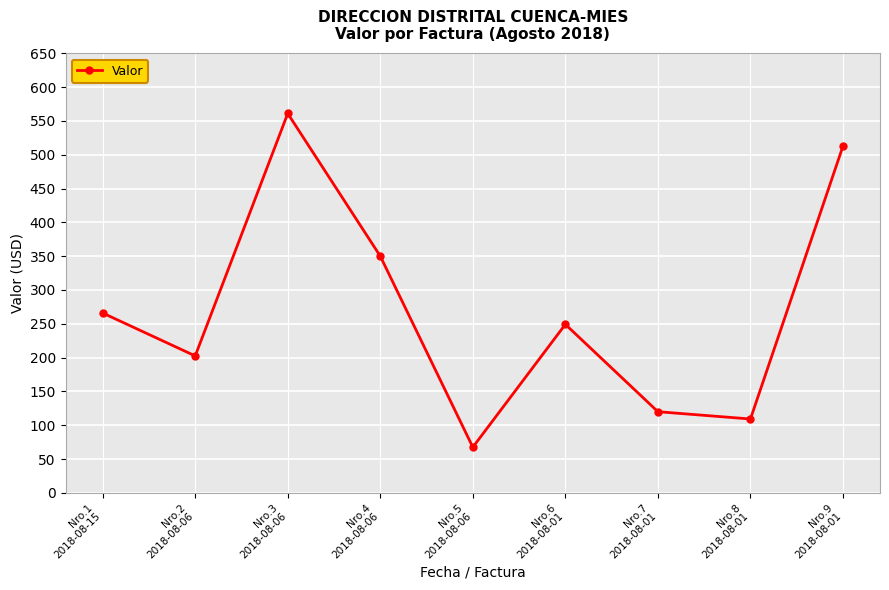

List the labels in order of value, smallest first.

Nro.5
2018-08-06, Nro.8
2018-08-01, Nro.7
2018-08-01, Nro.2
2018-08-06, Nro.6
2018-08-01, Nro.1
2018-08-15, Nro.4
2018-08-06, Nro.9
2018-08-01, Nro.3
2018-08-06